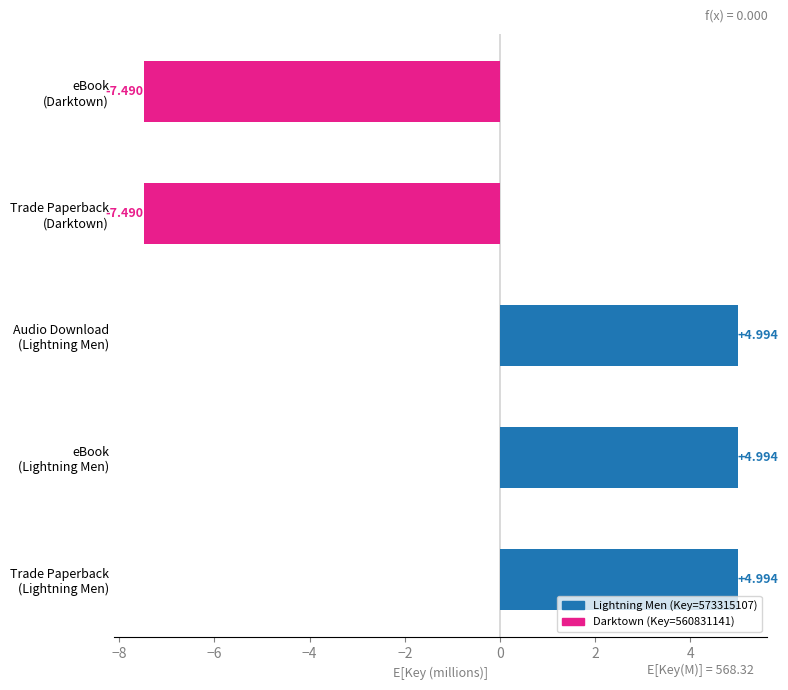

Are the bars horizontal?

Yes